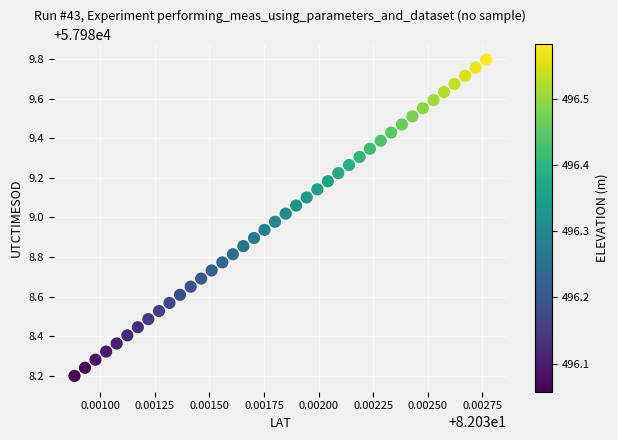

What is the range of Y values (max minus min)?

1.6